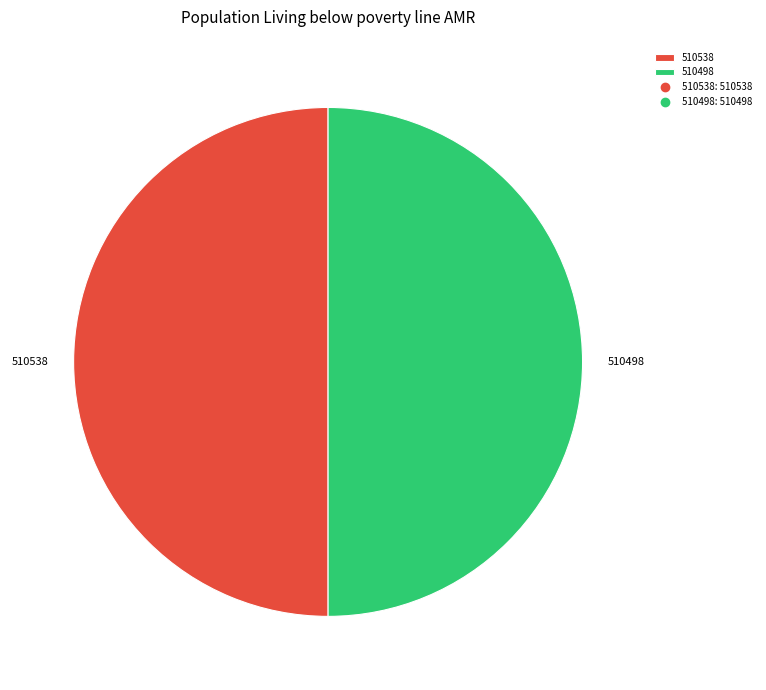

The 510538 slice represents 38% of the pie. True or false?

False